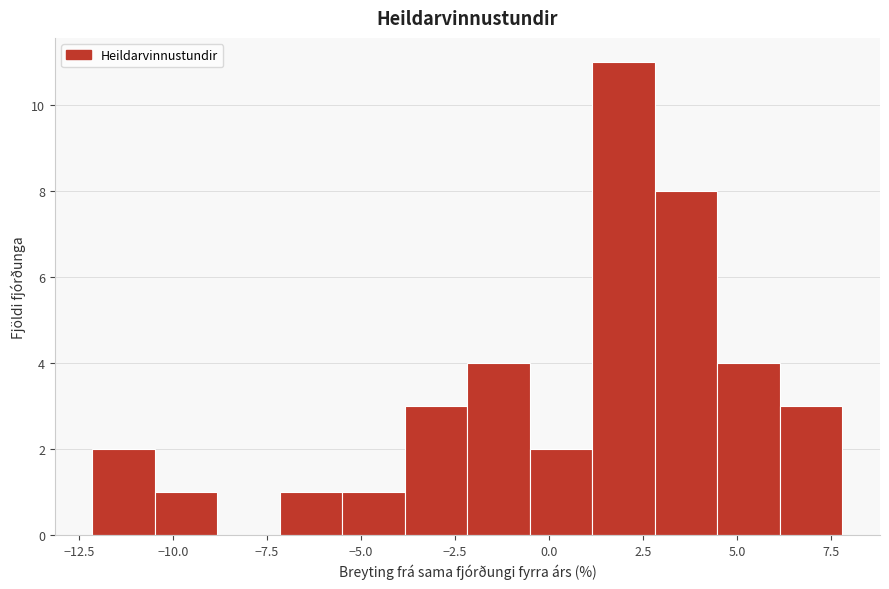

Around what value on the x-axis is the tallest bar? Give the approximate position of its centre, as read against the axis.

2.0